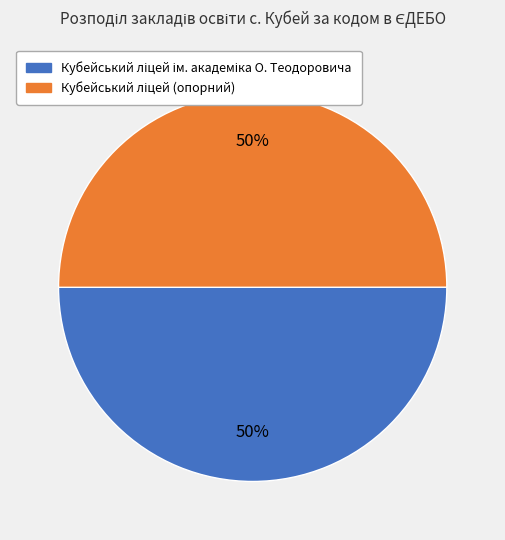

To the nearest percent, what is the average slice percentage?

50%